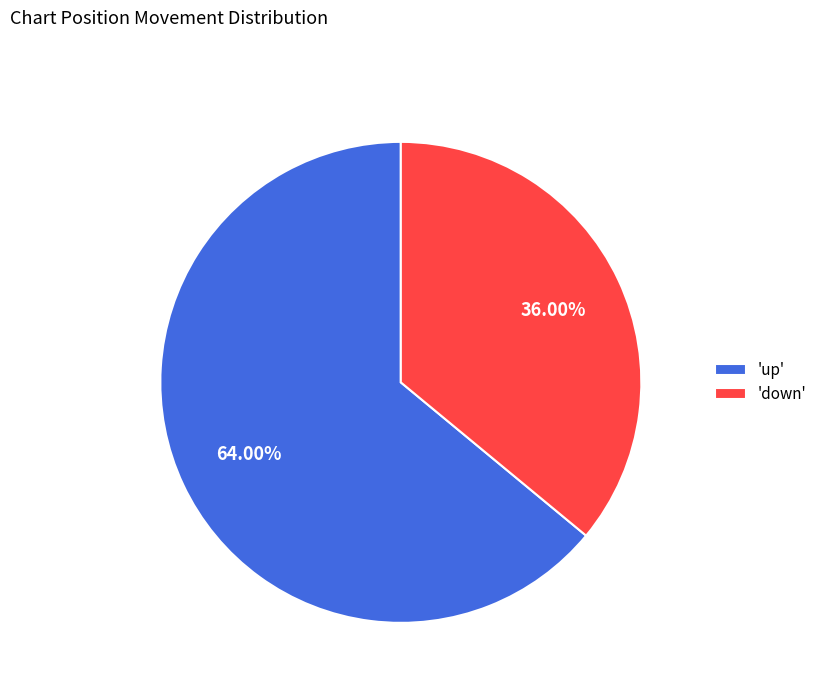

Is the sum of 'down' and 'up' greater than half?

Yes